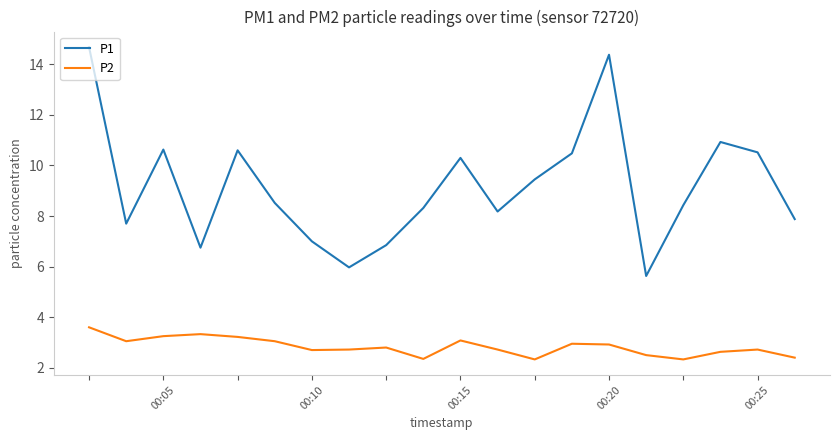

Which series has the largest range (max minus min)?

P1